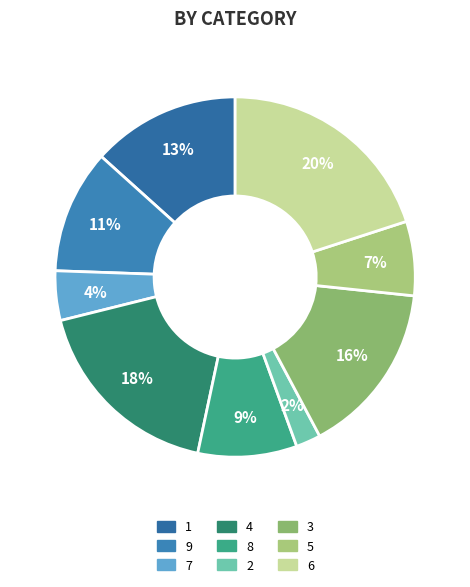

What percentage is the 1 slice, to the nearest percent?

13%